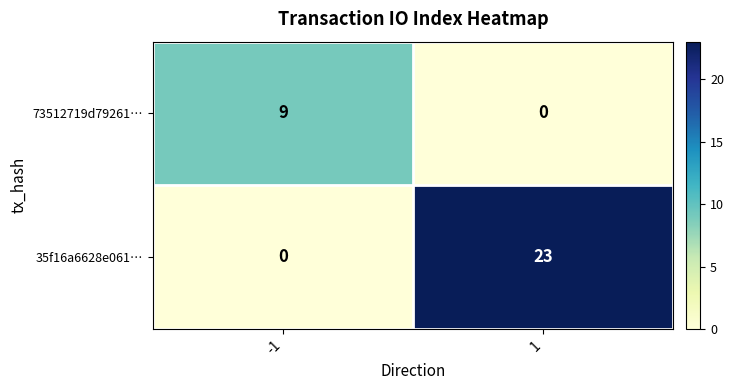

Reading left to right, list all the values displayed in this chart.

73512719d79261…: 9	0
35f16a6628e061…: 0	23